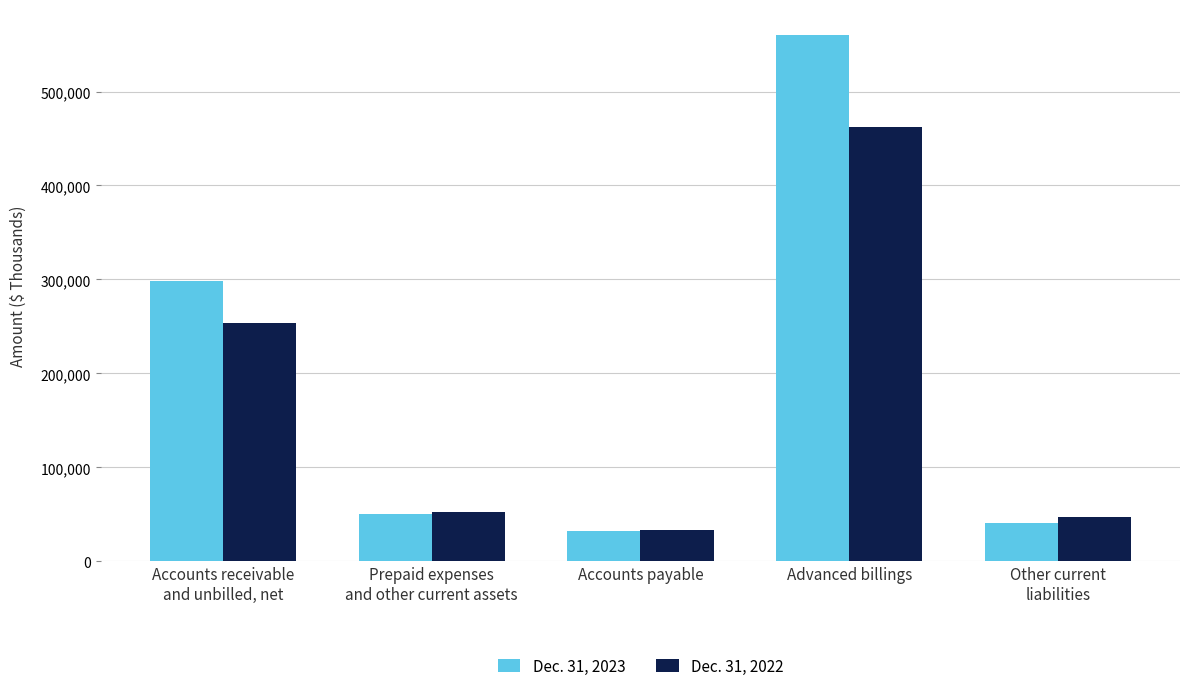

Which series has the largest range (max minus min)?

Dec. 31, 2023